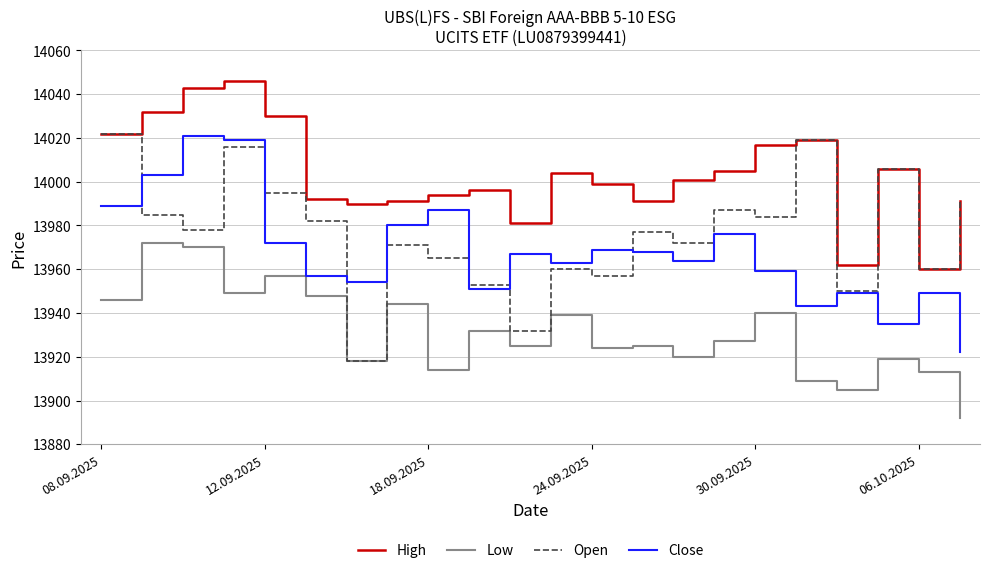

Which series has the largest range (max minus min)?

Open